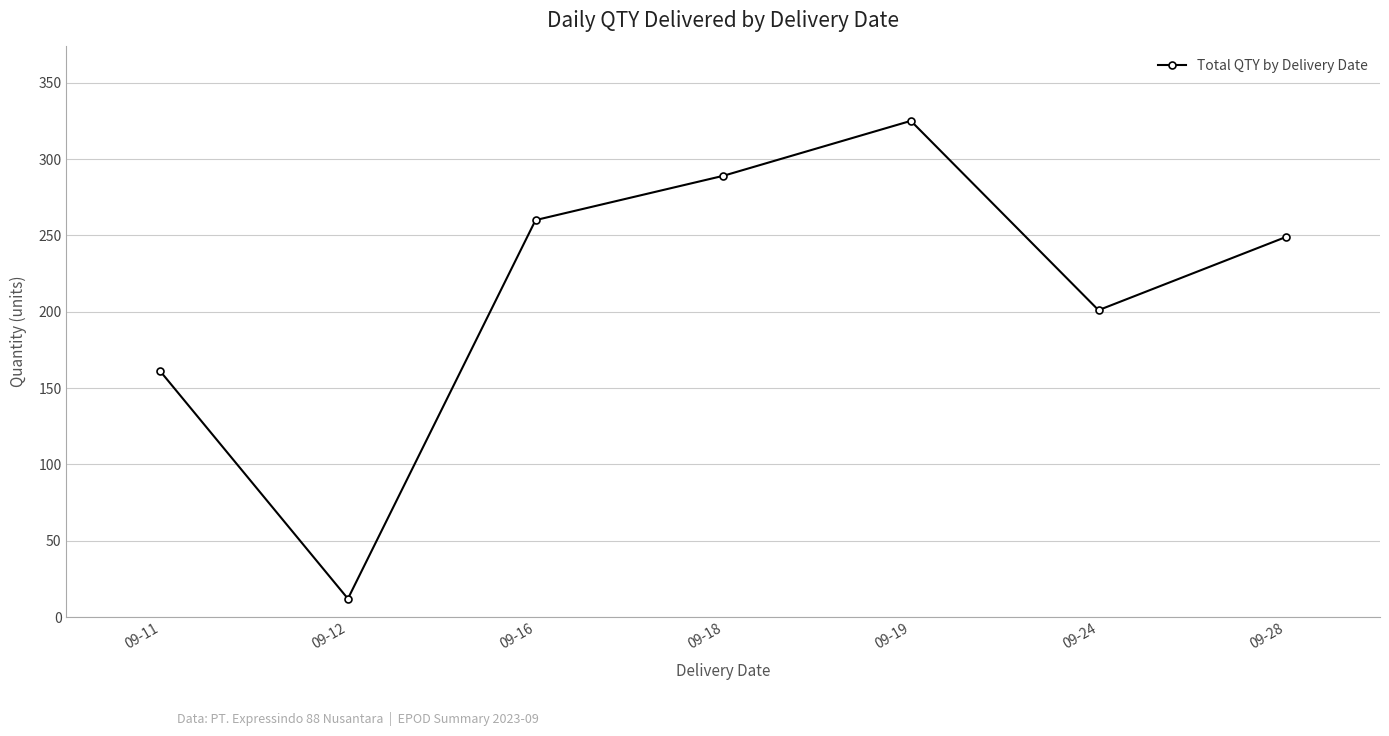

What is the sum of all values?

1497